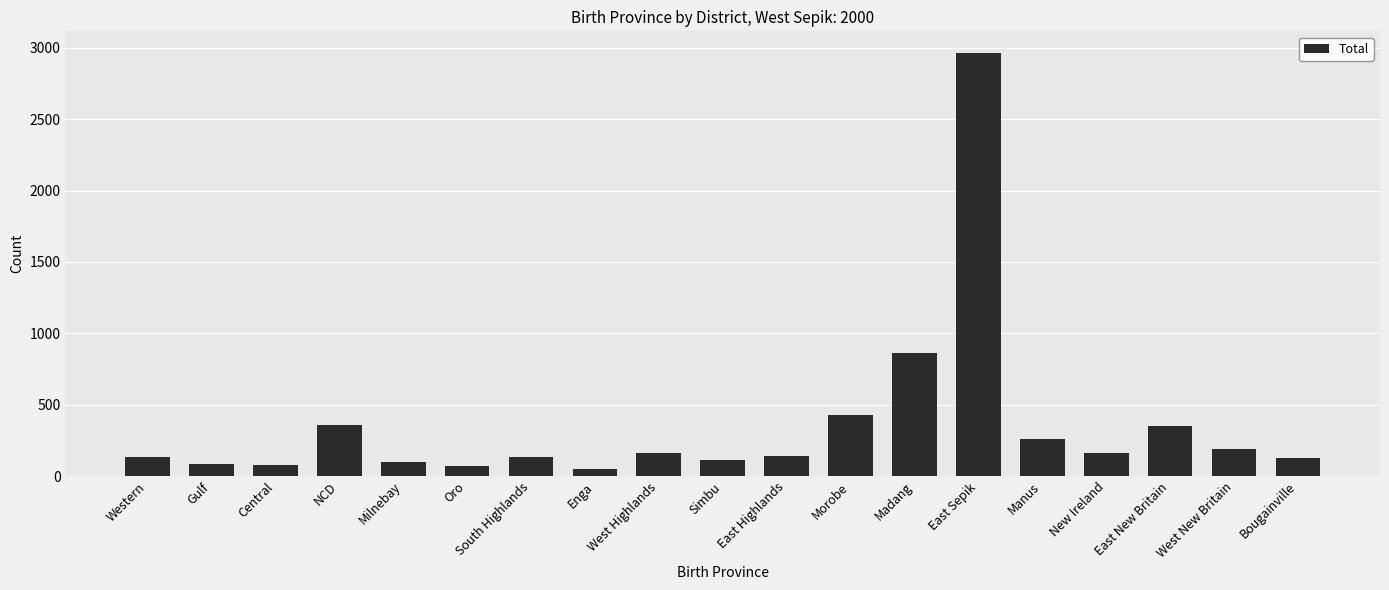

What is the label of the 12th bar from the right?

Enga